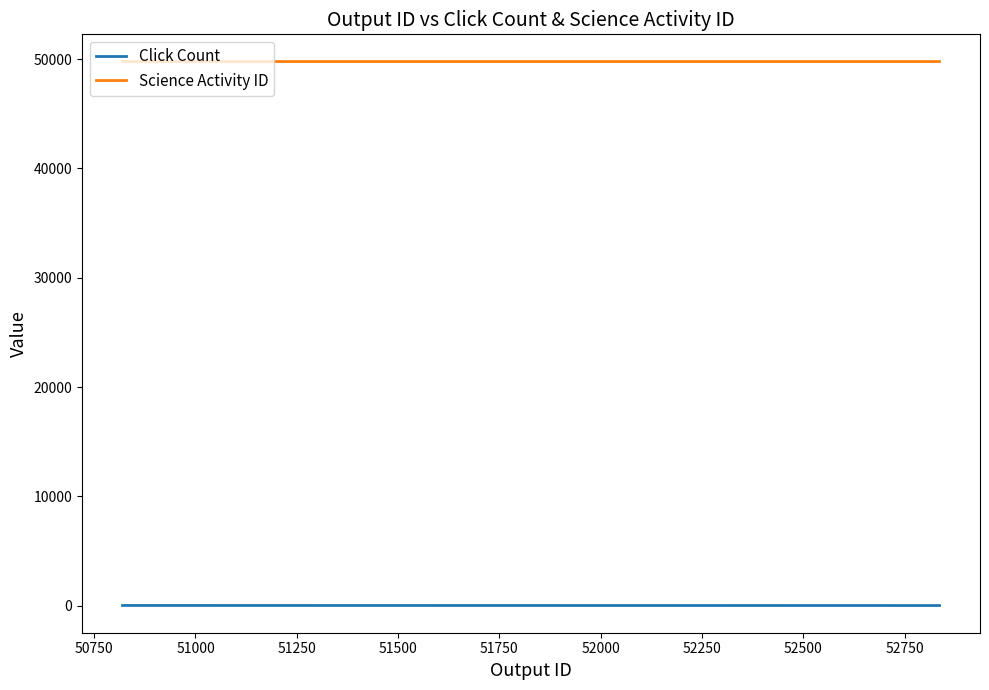

True or false: Click Count and Science Activity ID intersect in this chart.

False